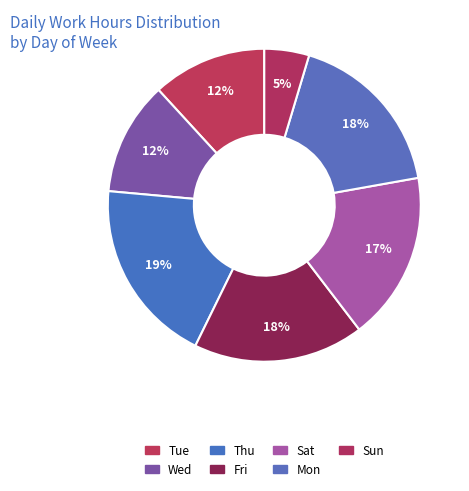

To the nearest percent, what is the average slice percentage?

14%